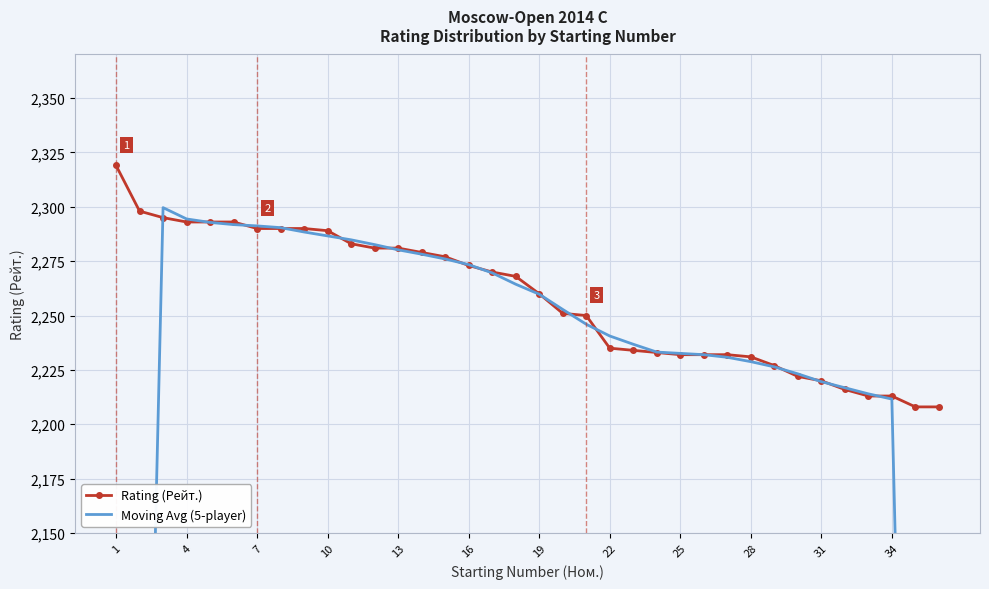

At which label does Rating (Рейт.) first exceed 2268?

1